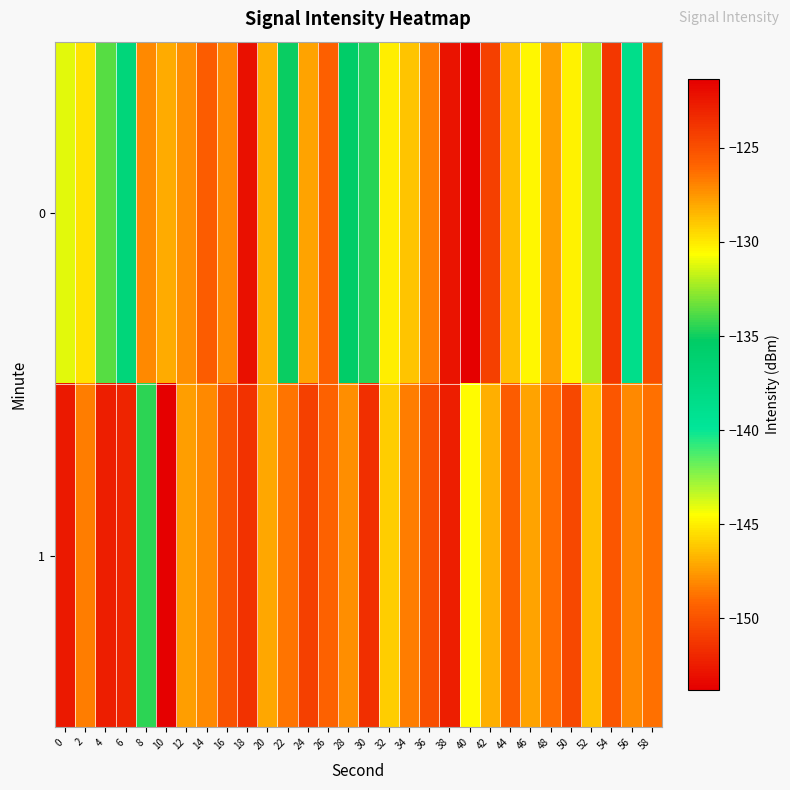

Which label corresponds to the largest value in the chart?

10